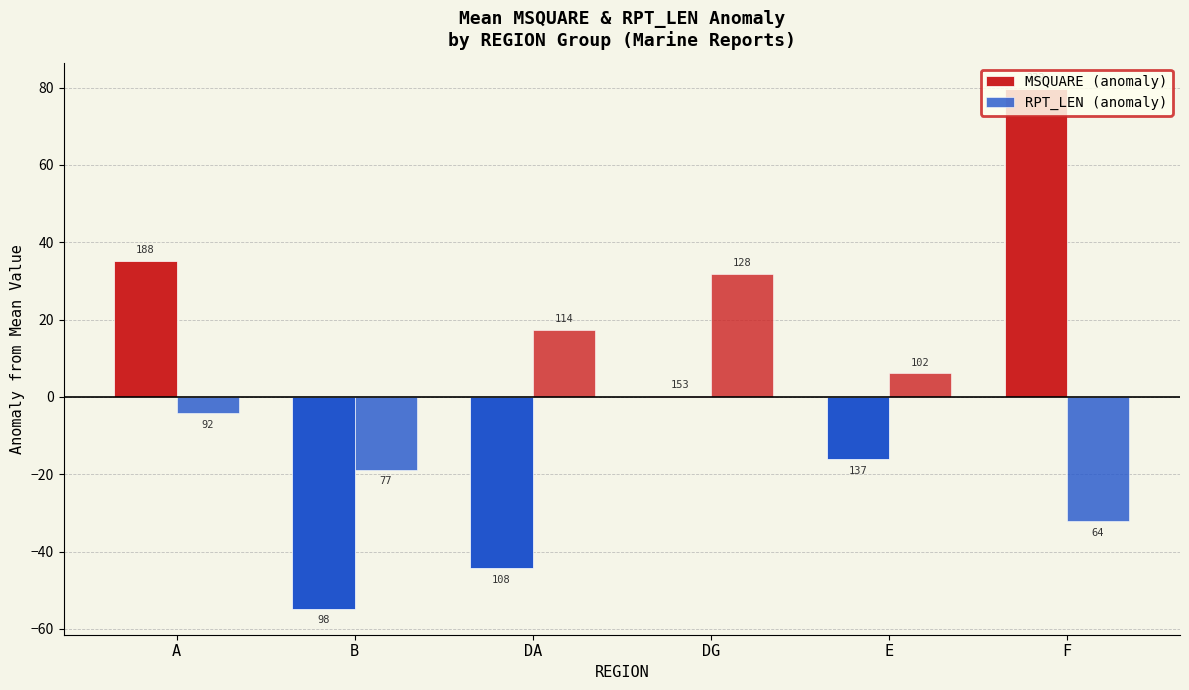

Between A and DA, which series saw the biggest shift?

MSQUARE (anomaly)